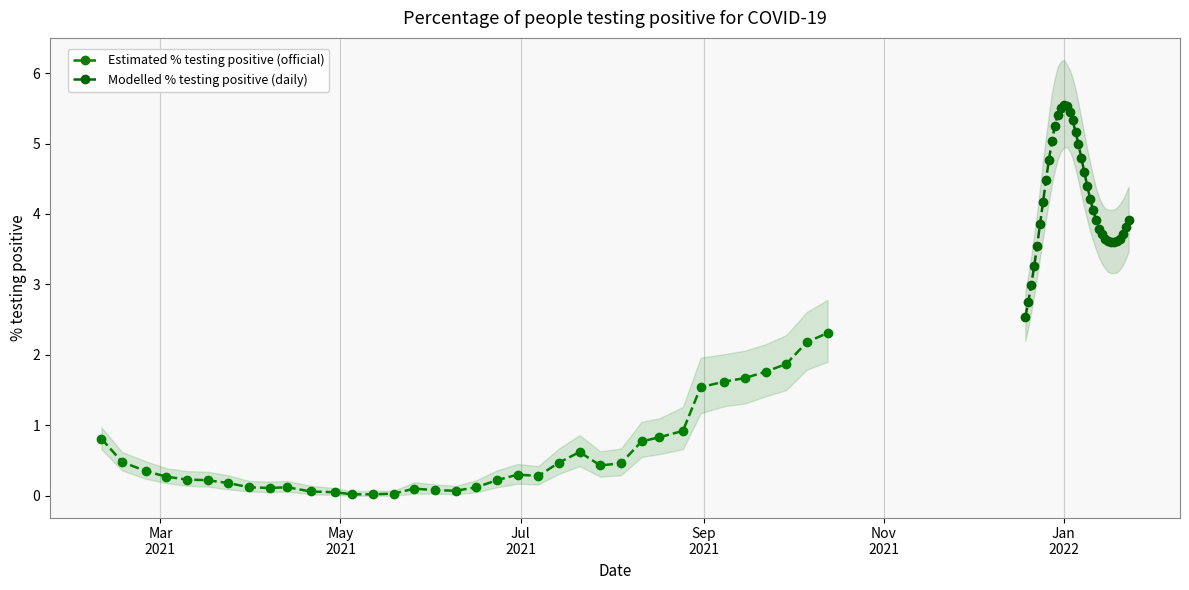

At how many categories does at least one series exceed 1?

36